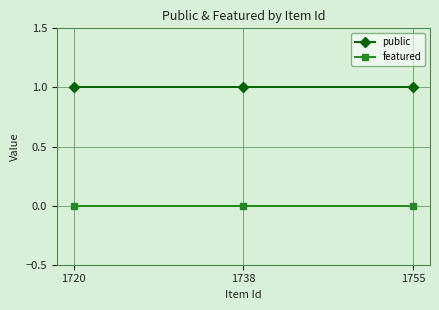

Is the value of featured at 1738 greater than the value of public at 1755?

No